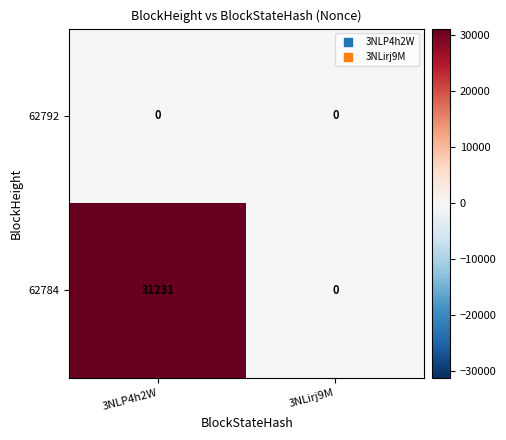

What is the sum of all 62784 values?

31231